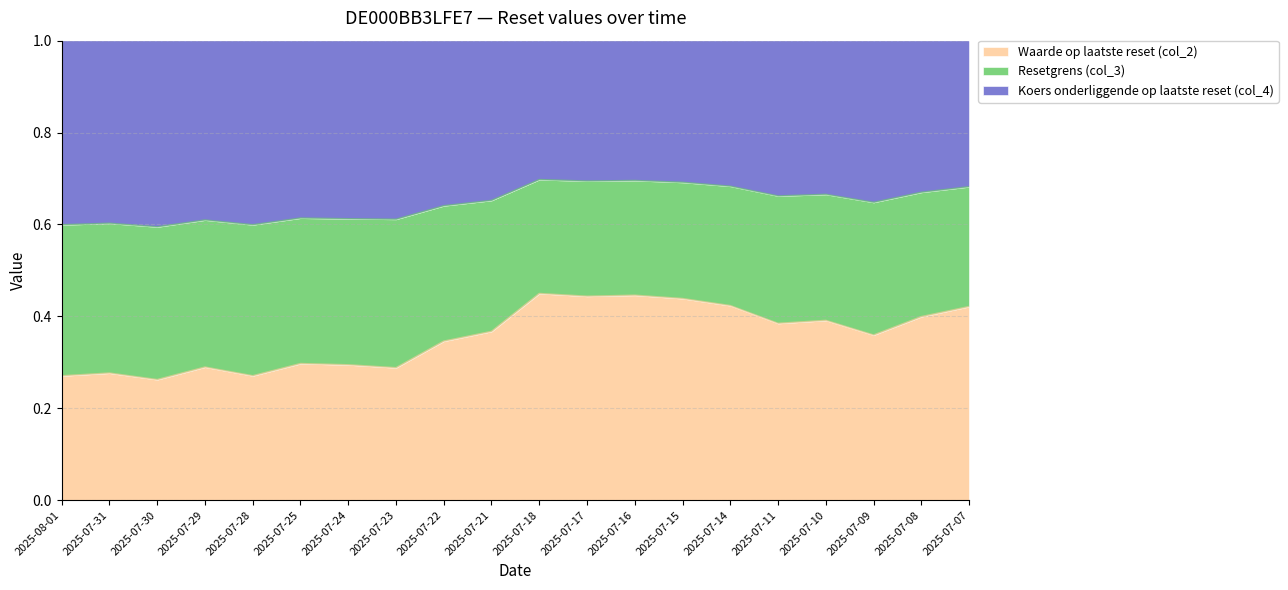

What is the label of the 15th point from the right?

2025-07-25